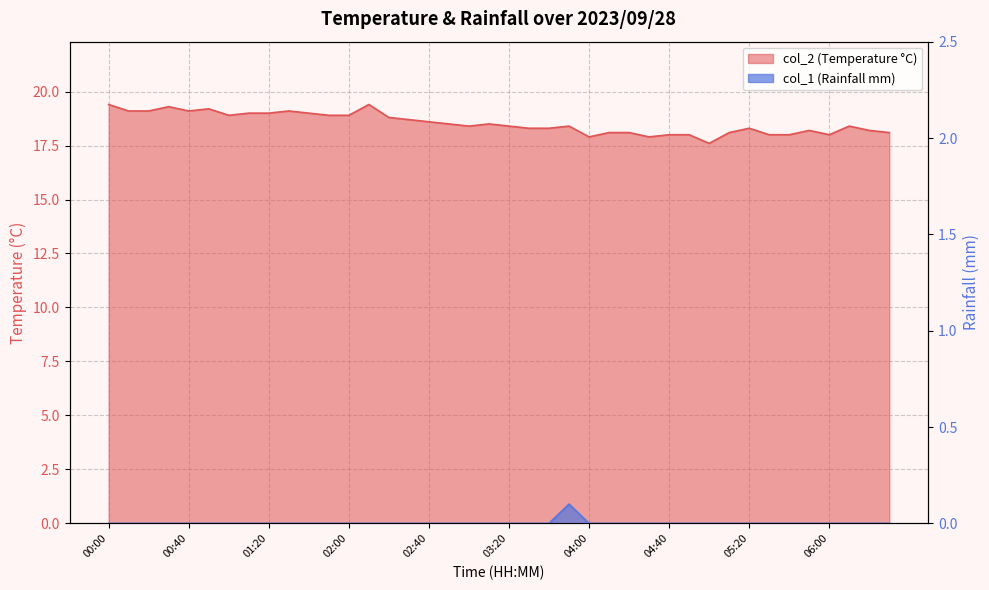

Between 02:20 and 00:20, which is larger?

00:20